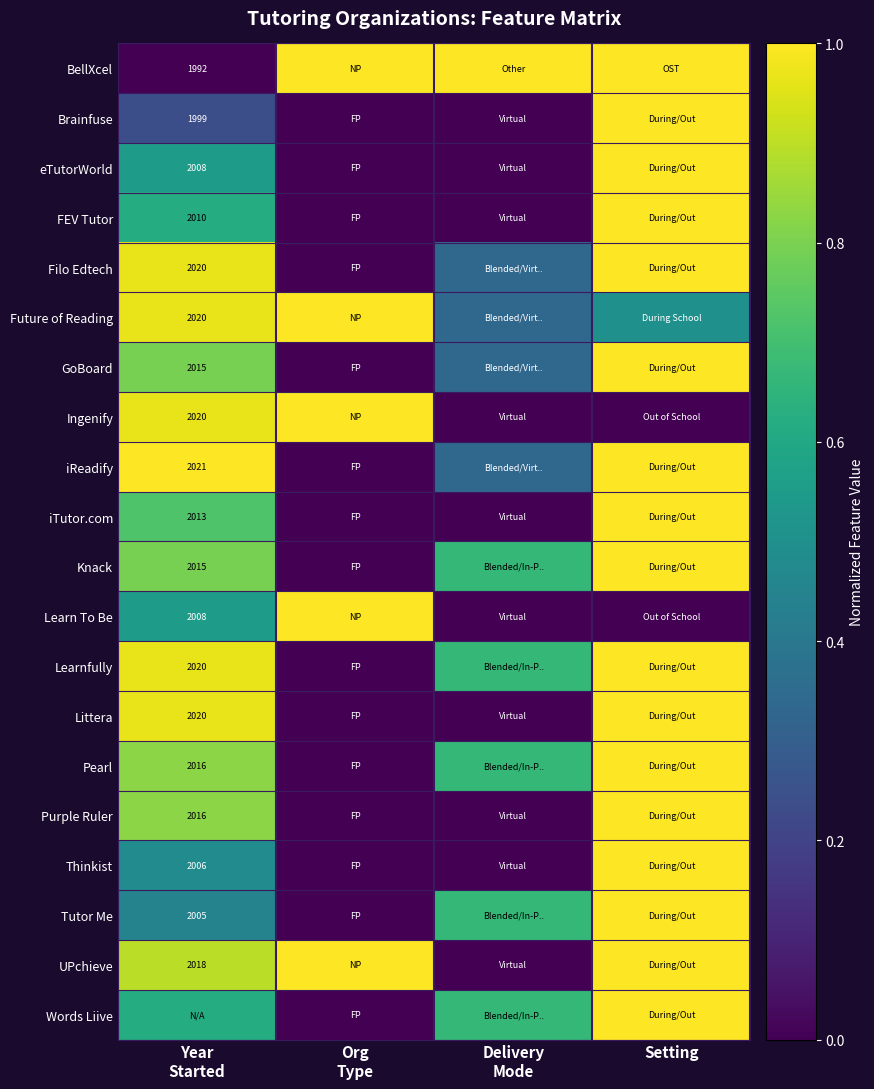

Is it true that BellXcel equals 0.0 at Year Started?

True